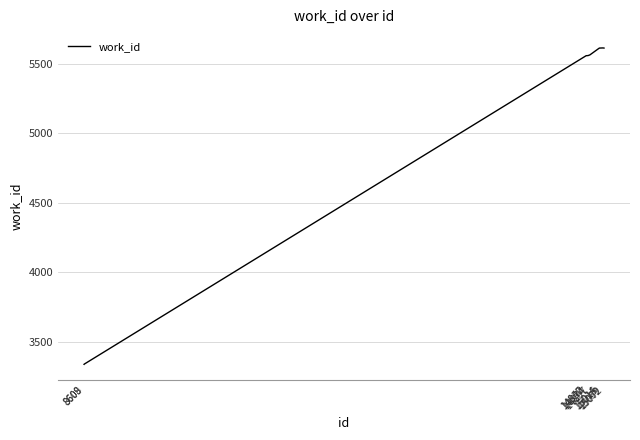

What is the maximum value shown in the chart?

5615